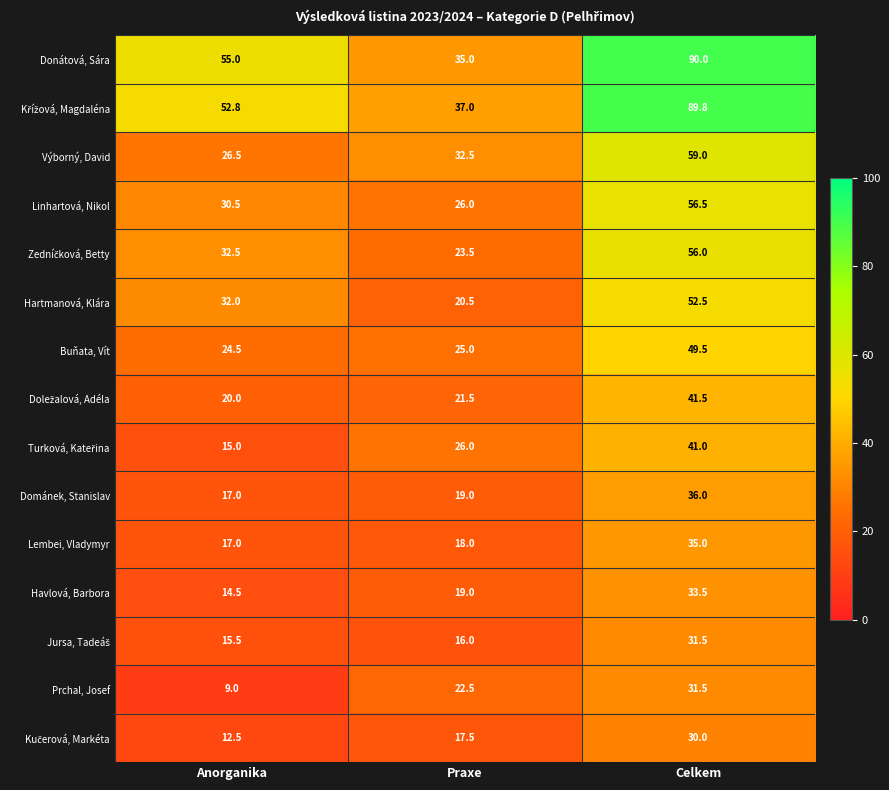

The value of Hartmanová, Klára at Praxe is 20.5. True or false?

True